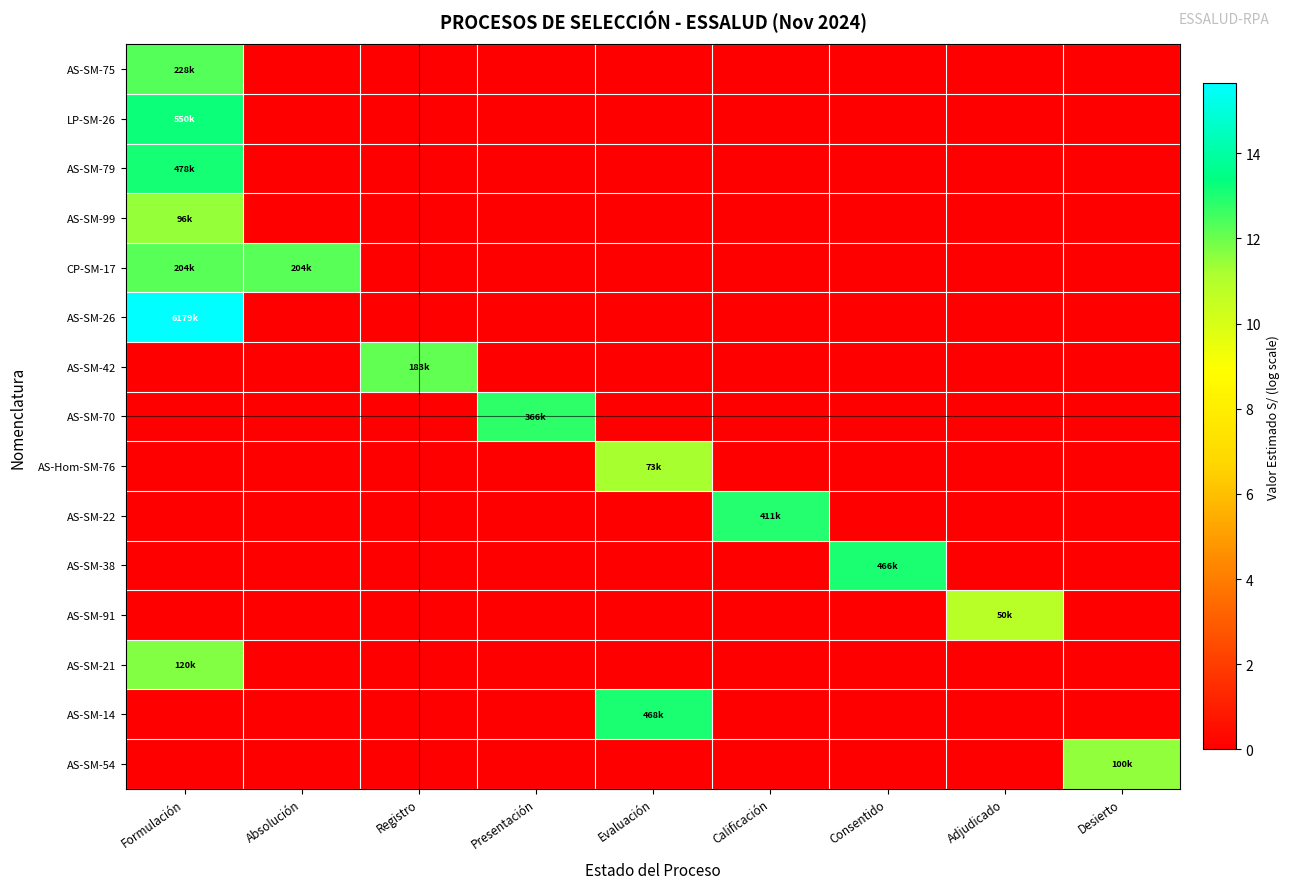

At which category is the sum across all series the highest?

Formulación